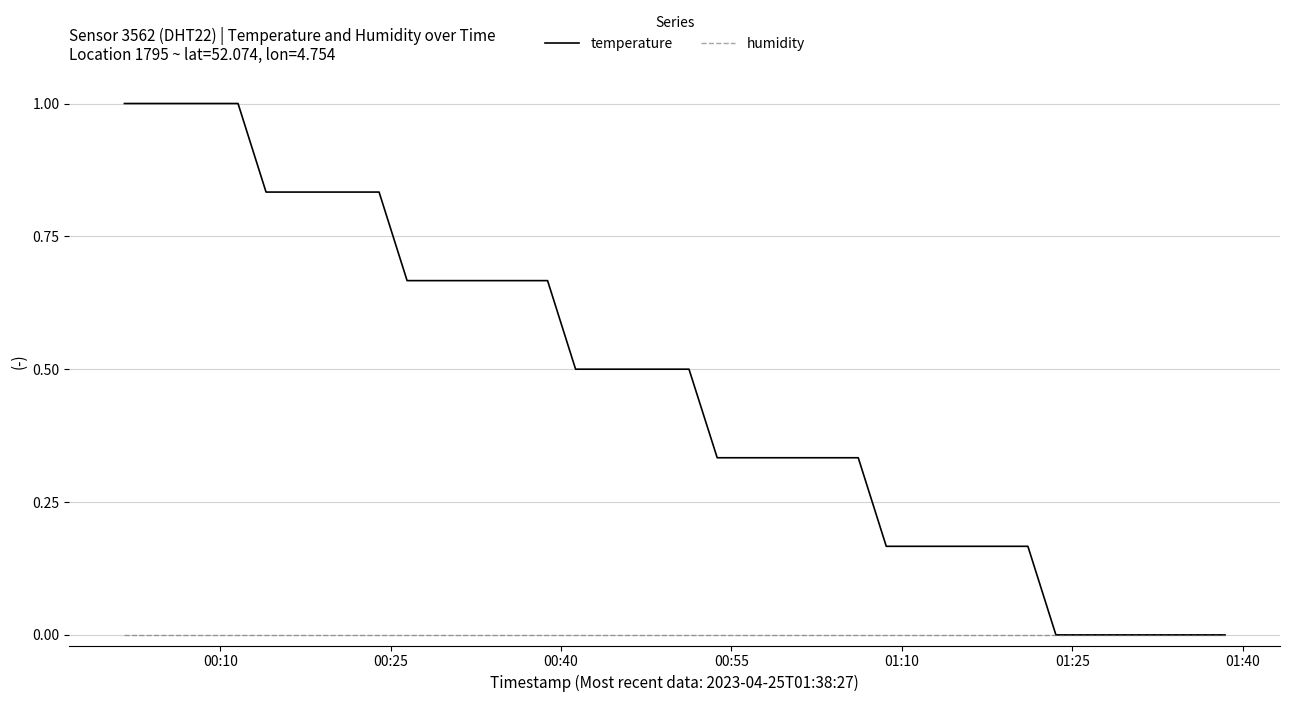

Does the chart have visible grid lines?

Yes